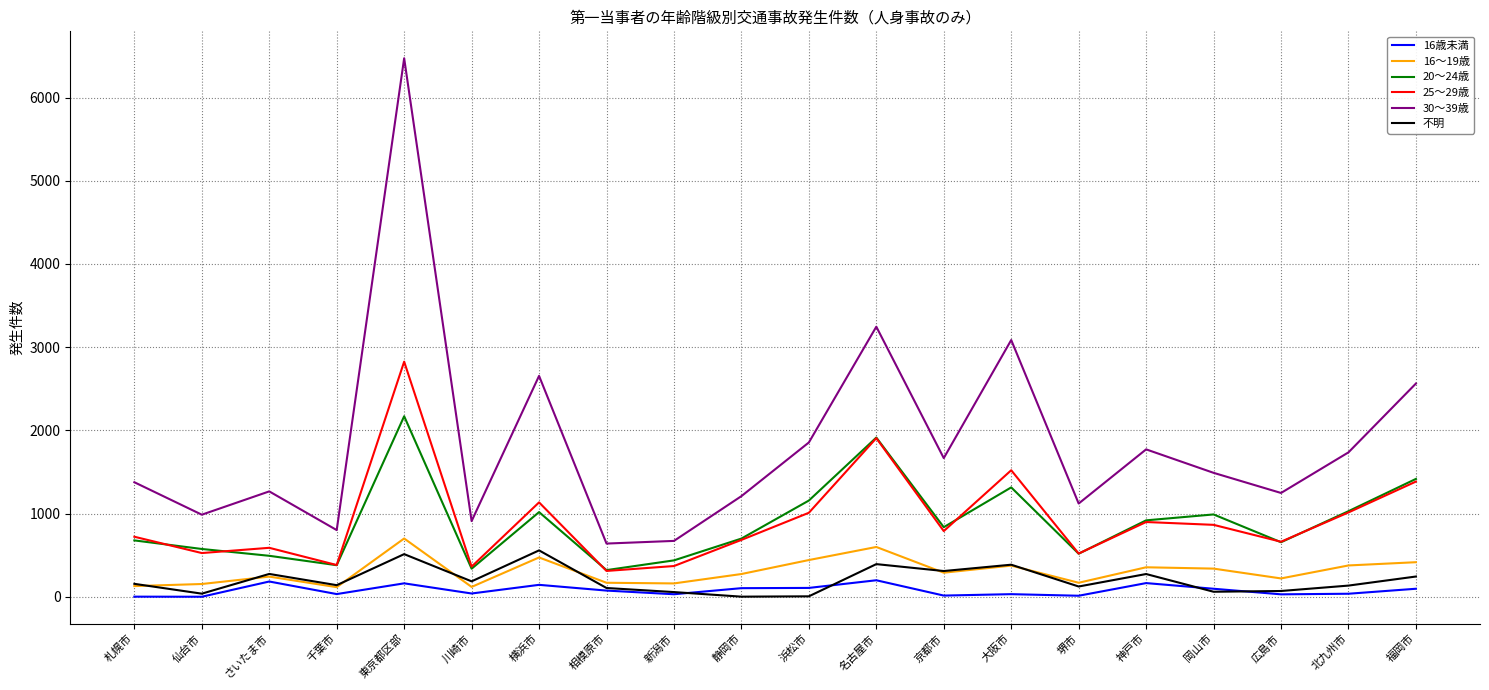

True or false: 16歳未満 and 16～19歳 cross at least once.

False